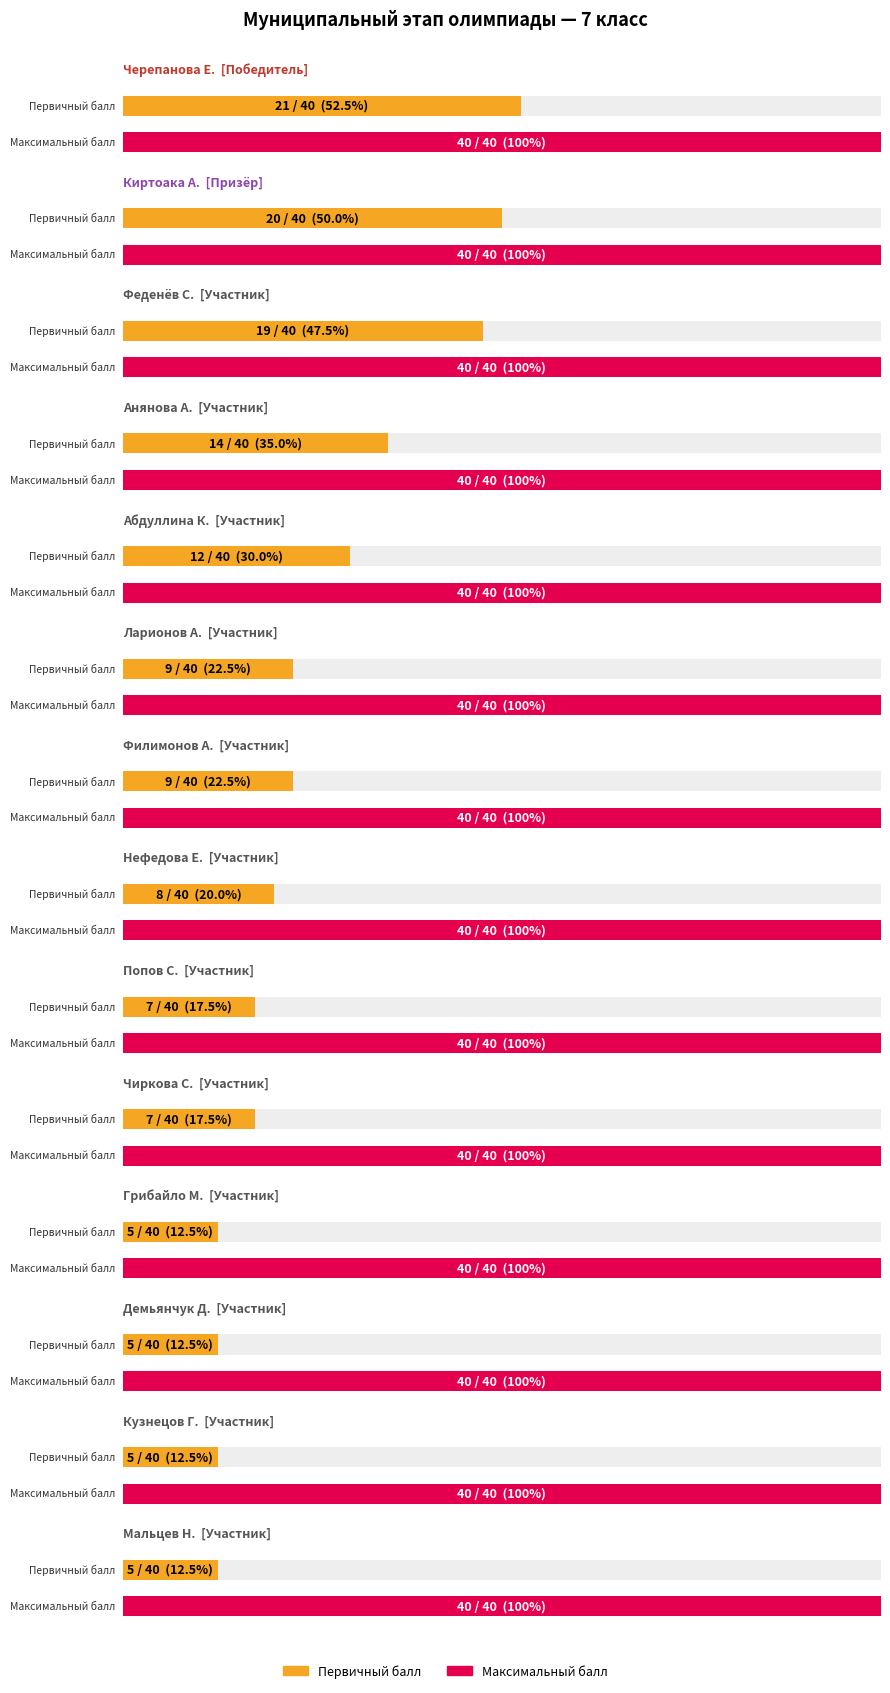

At which category is the sum across all series the highest?

Черепанова Екатерина Владимировна